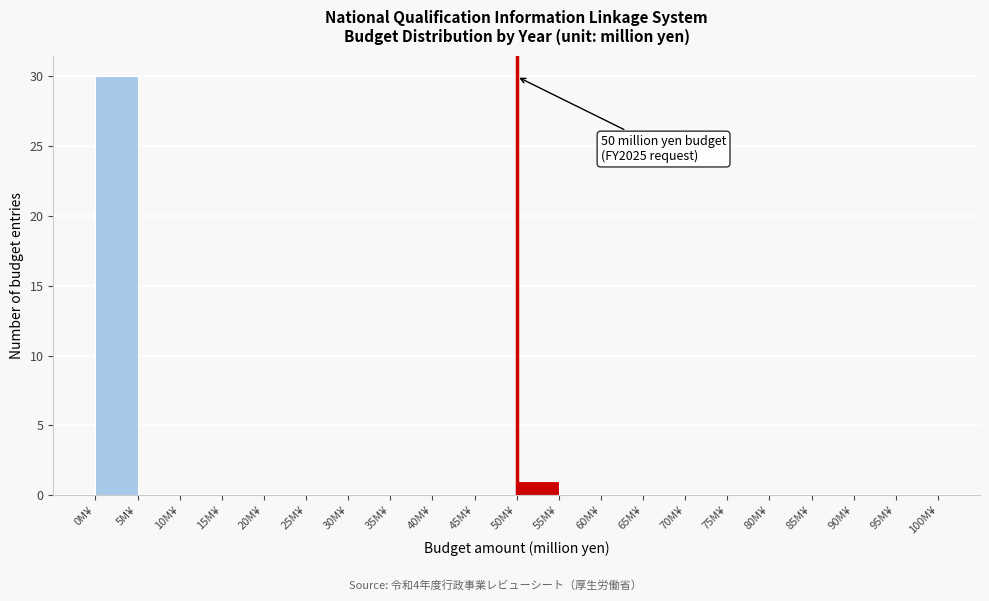

Which range on the x-axis has the tallest bar?

0 to 5